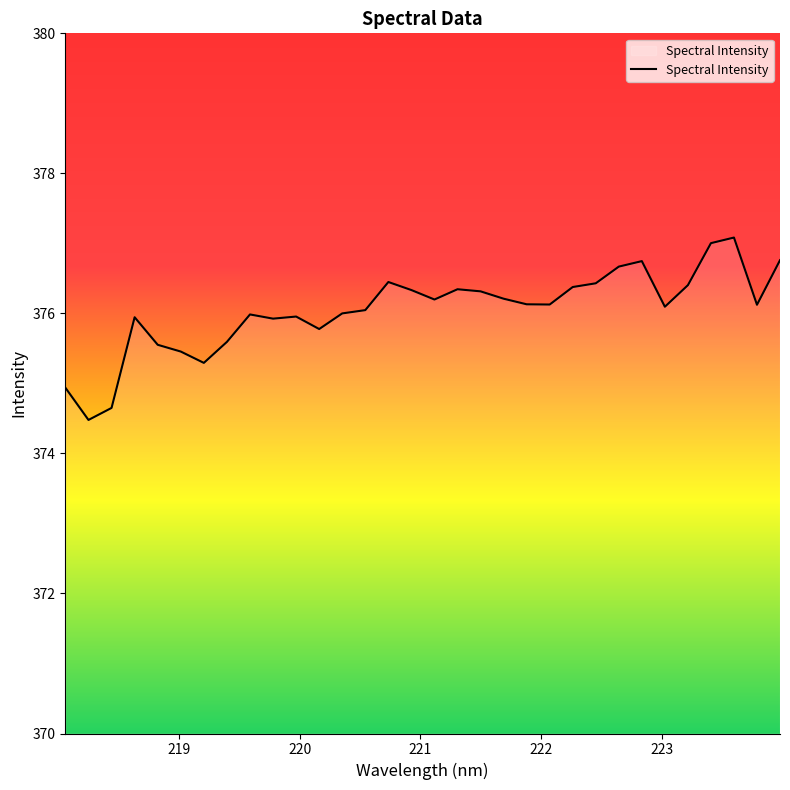

What is the smallest value displayed?

374.5